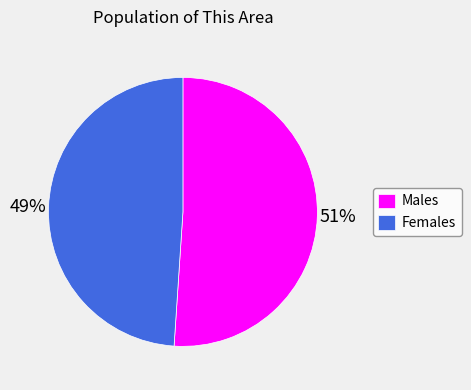

Is it true that Males is 51% of the pie?

True